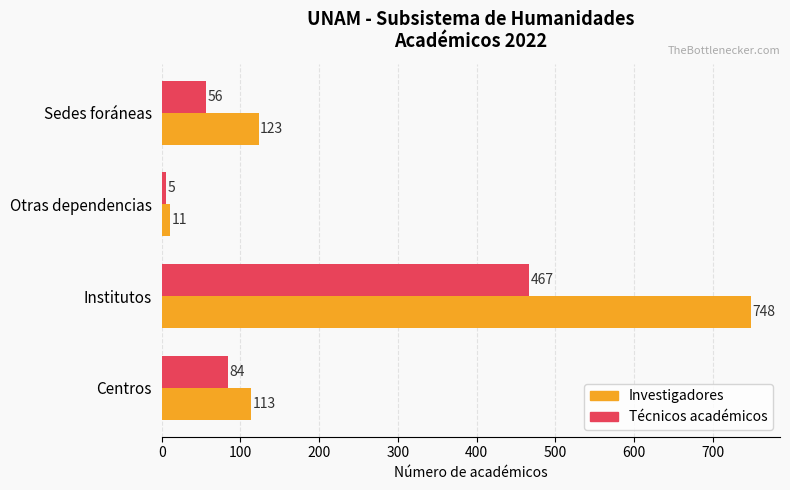

What is the highest value of the Técnicos académicos series?

467